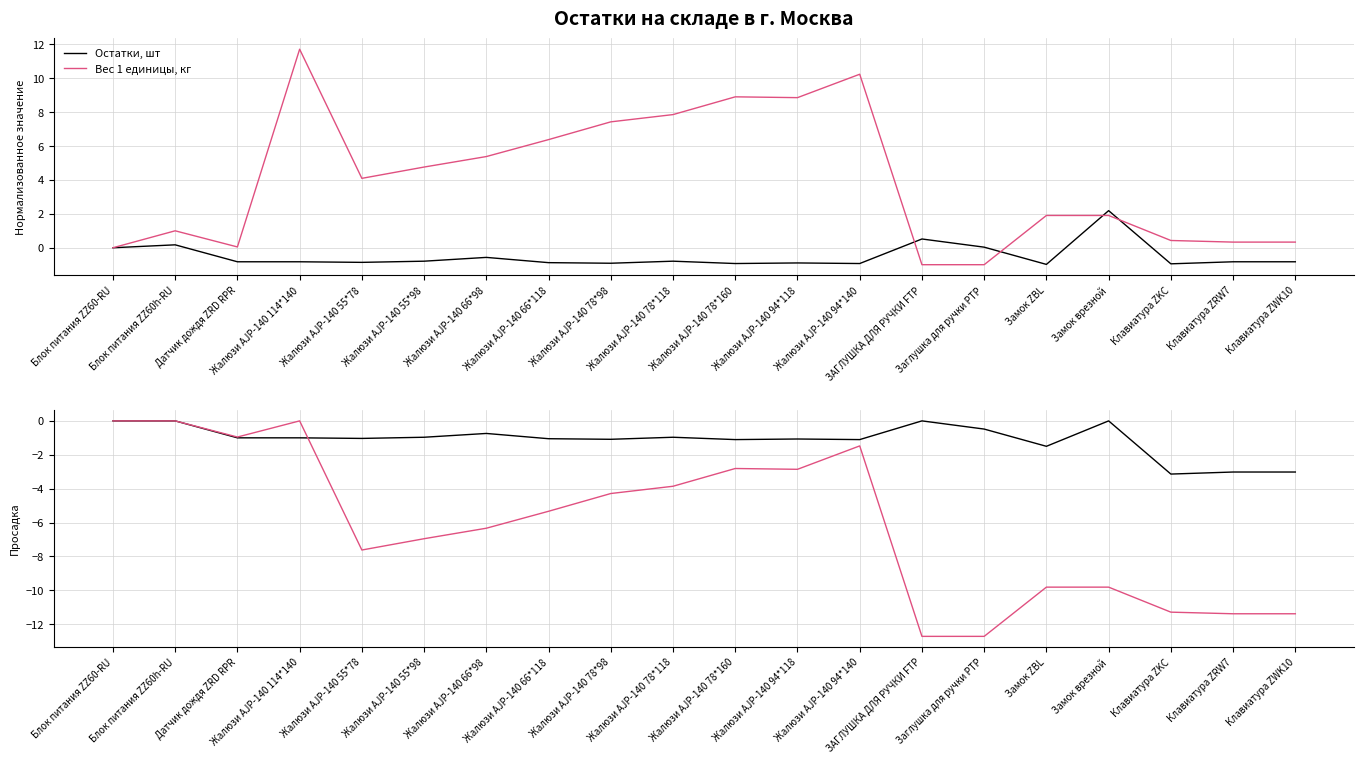

How many values in the Остатки, шт series exceed -1?

8